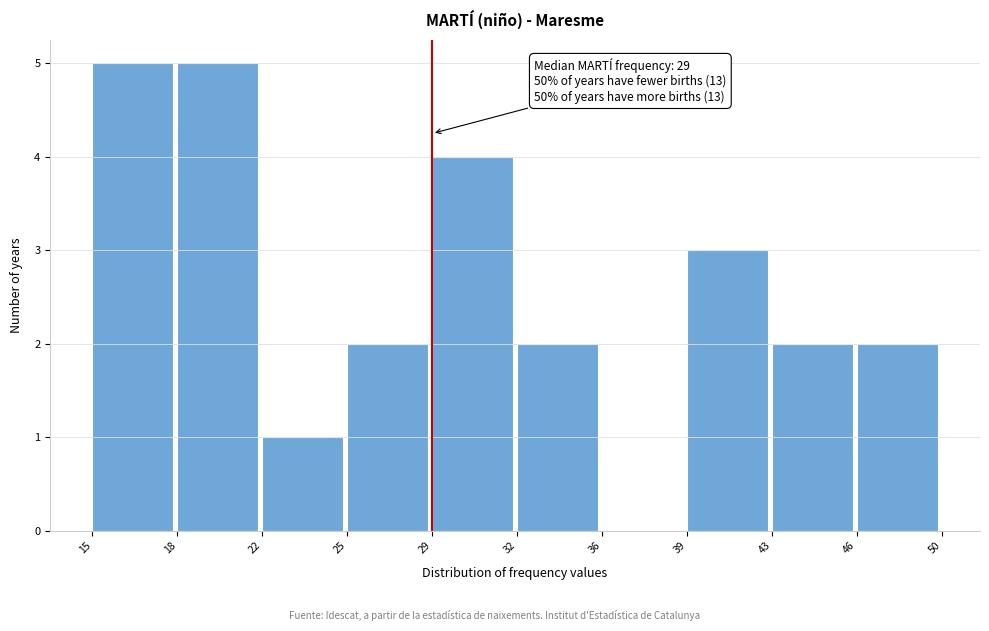

Reading left to right, extract all data points from this chart.

15=5	18=5	22=1	25=2	29=4	32=2	36=0	39=3	43=2	46=2